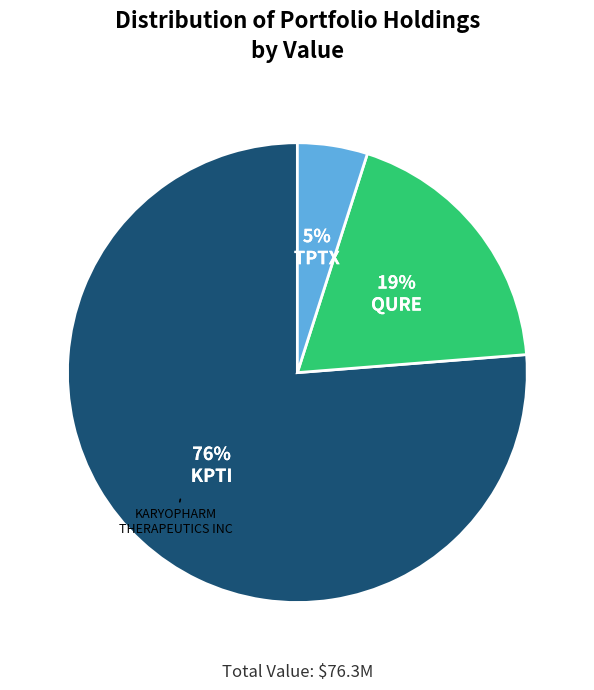

True or false: TPTX accounts for 5% of the total.

True